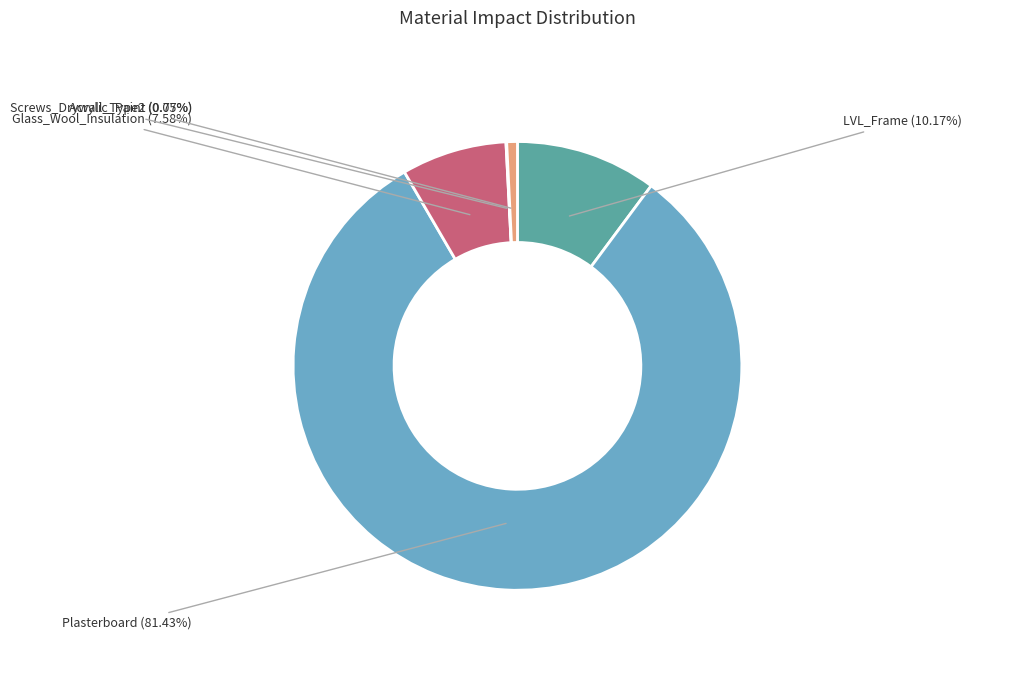

What is the total percentage of Acrylic_Paint and Plasterboard?

82.2%